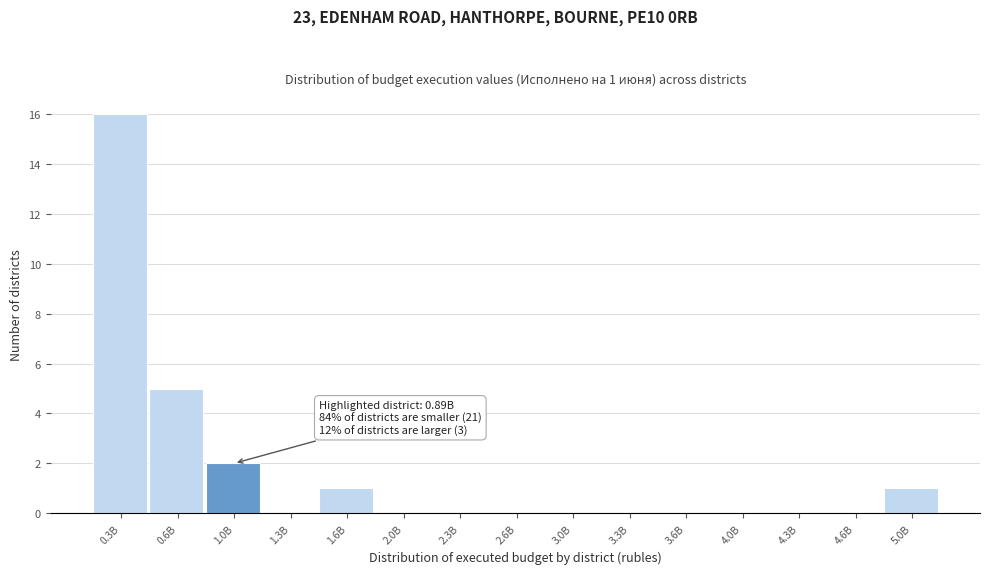

Reading left to right, extract all data points from this chart.

0.3B=16	0.6B=5	1.0B=2	1.3B=0	1.6B=1	2.0B=0	2.3B=0	2.6B=0	3.0B=0	3.3B=0	3.6B=0	4.0B=0	4.3B=0	4.6B=0	5.0B=1